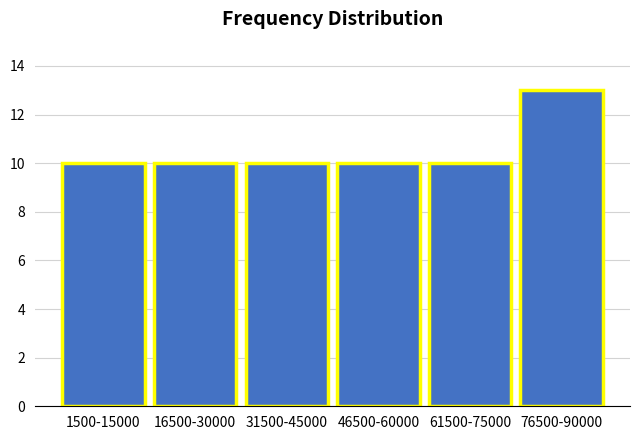

Reading right to left, list all the values displayed in this chart.

76500-90000=13	61500-75000=10	46500-60000=10	31500-45000=10	16500-30000=10	1500-15000=10